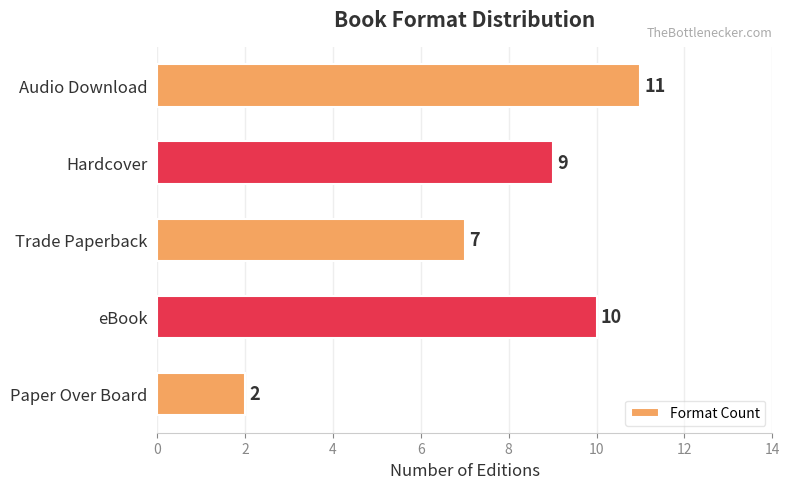

What is the average value?

8